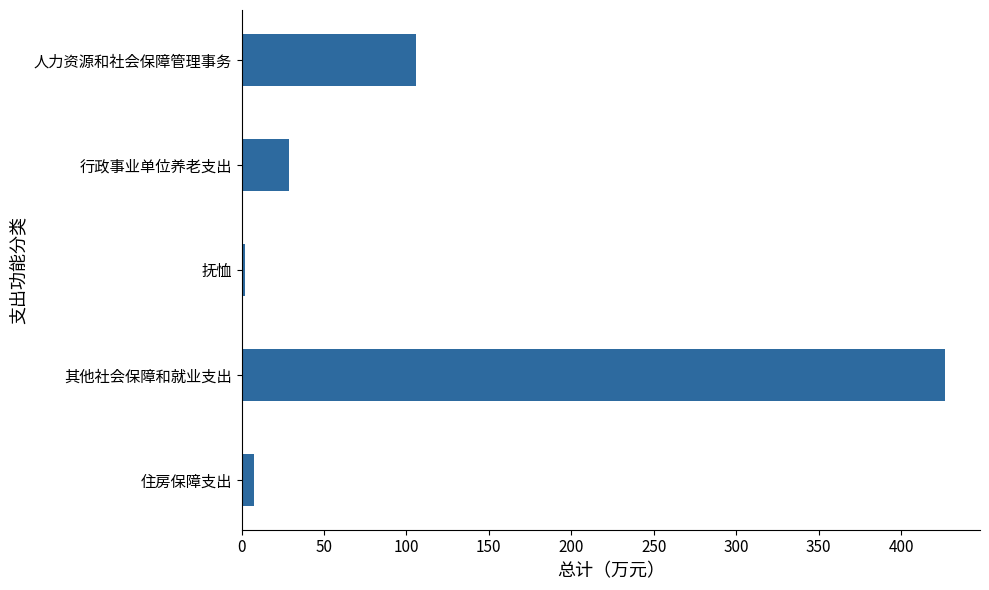

What is the difference between the maximum and second lowest values?

418.8